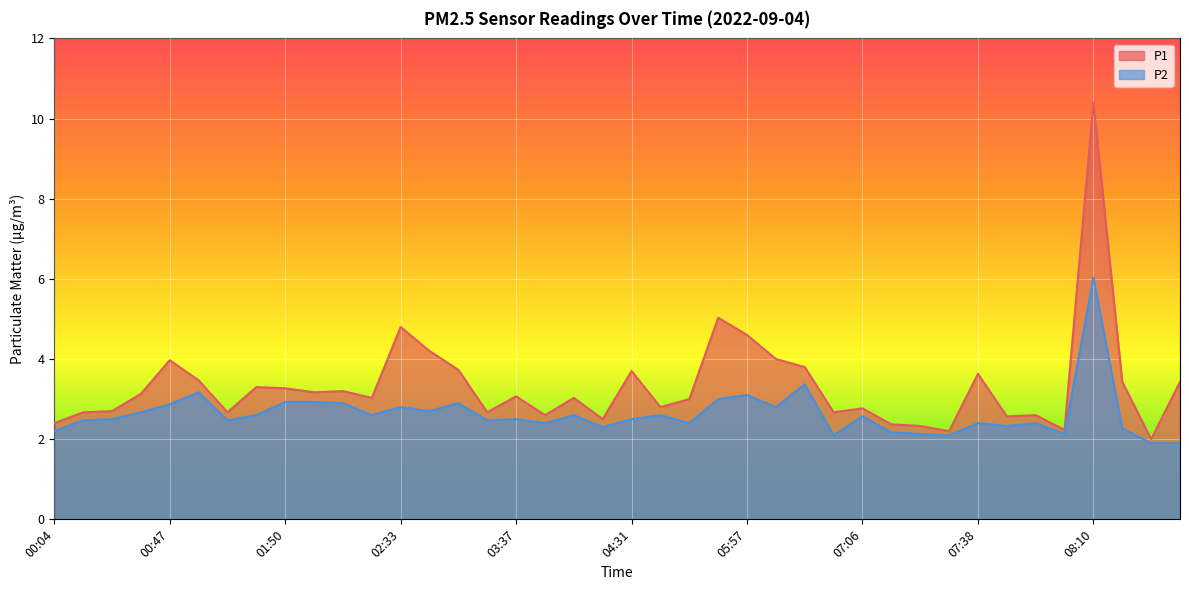

True or false: P2 and P1 cross at least once.

False